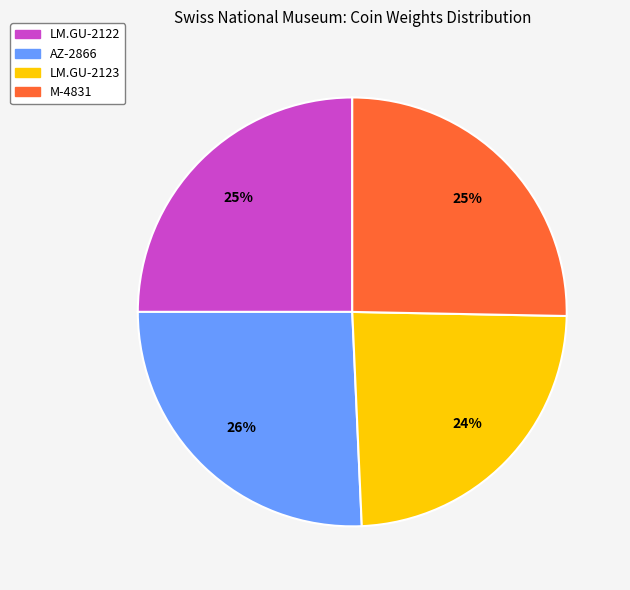

What is the smallest slice in the pie chart?

LM.GU-2123